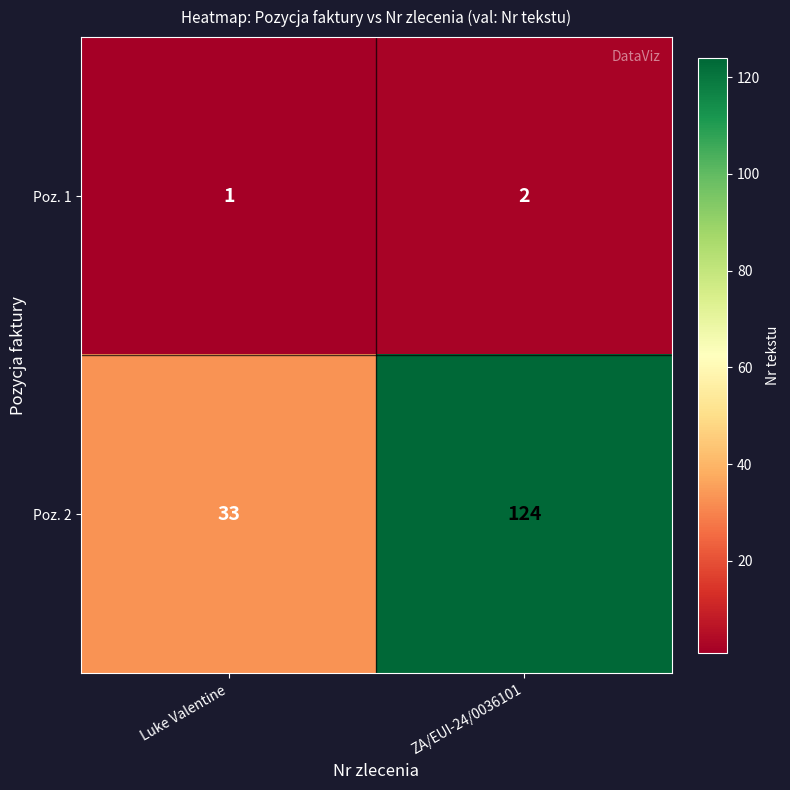

How many categories are shown in the chart?

2